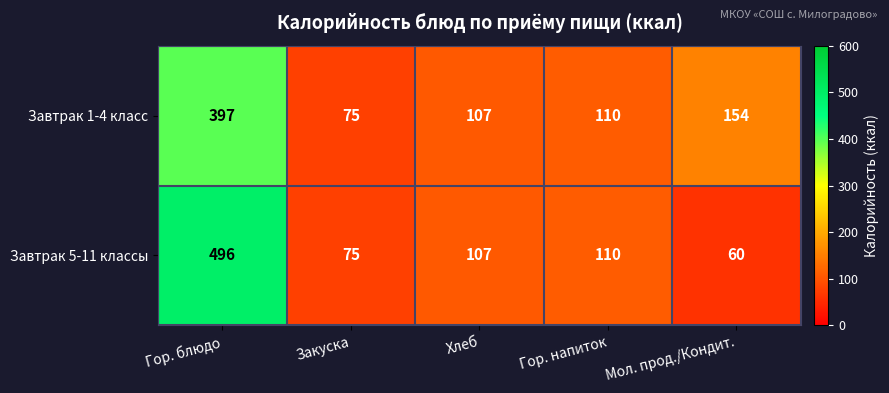

Count the number of categories in the chart.

5